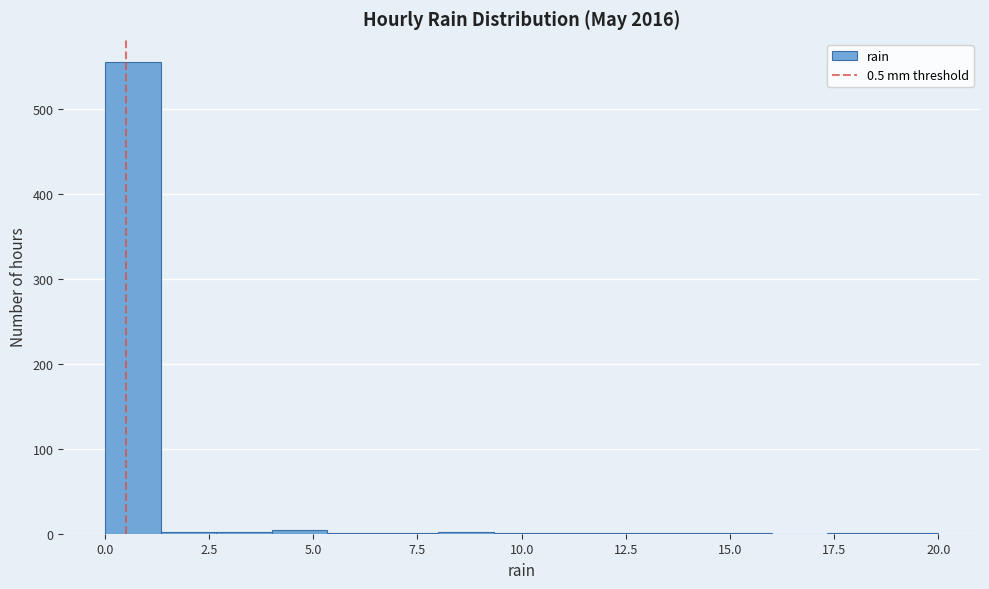

Read against the x-axis, roughly where is the centre of the tallest bar?

0.5